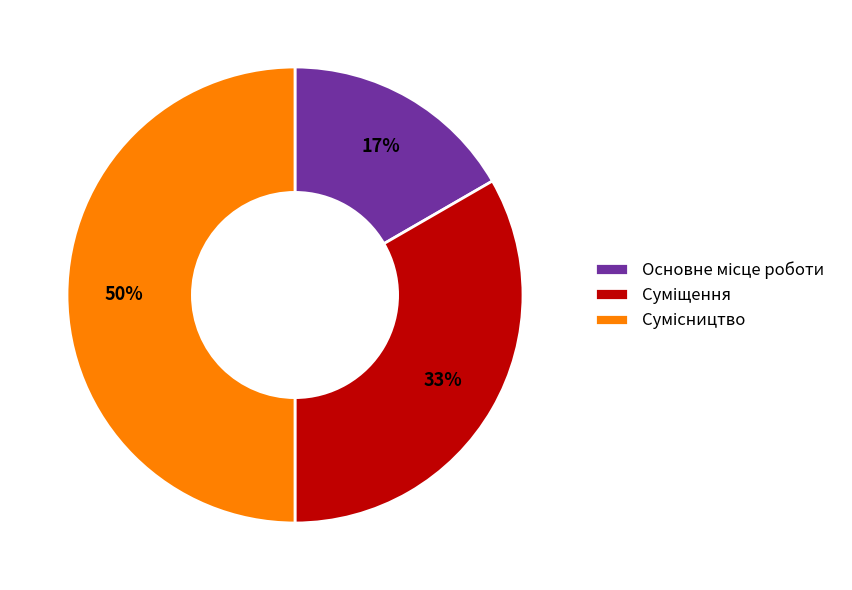

To the nearest percent, what is the average slice percentage?

33%